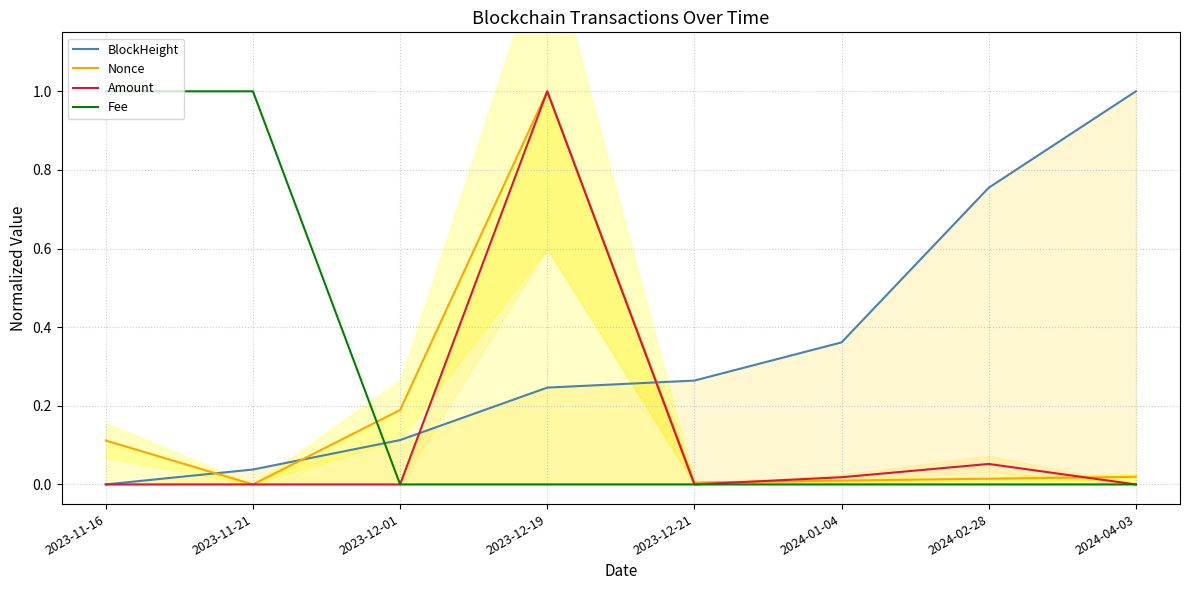

Reading right to left, transcribe all the data shown in this chart.

BlockHeight: 1.0	0.8	0.4	0.3	0.2	0.1	0.0	0.0
Nonce: 0.0	0.0	0.0	0.0	1.0	0.2	0.0	0.1
Amount: 0.0	0.1	0.0	0.0	1.0	0.0	0.0	0.0
Fee: 0.0	0.0	0.0	0.0	0.0	0.0	1.0	1.0